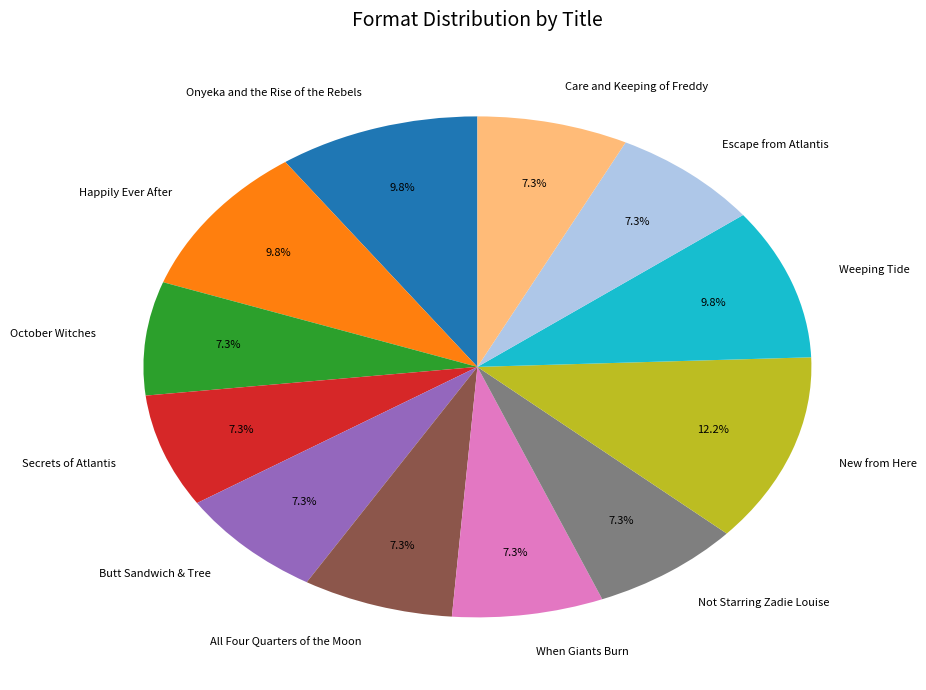

Which category has the biggest portion of the pie?

New from Here